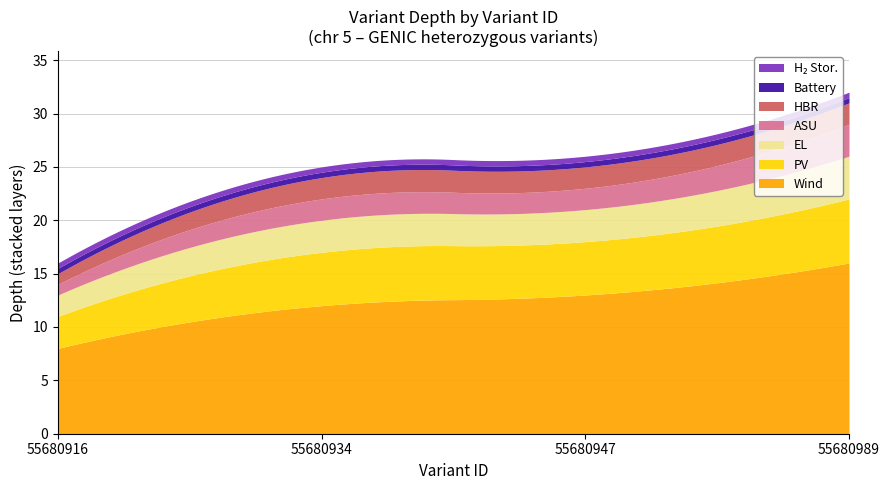

How many lines are shown in the chart?

7